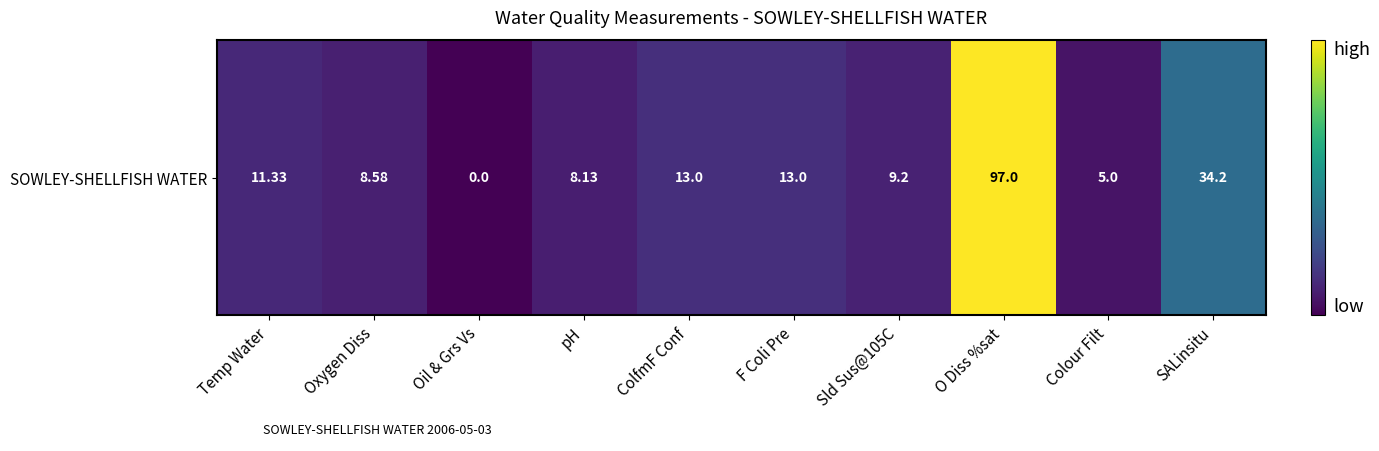

How many data points does each series have?

10